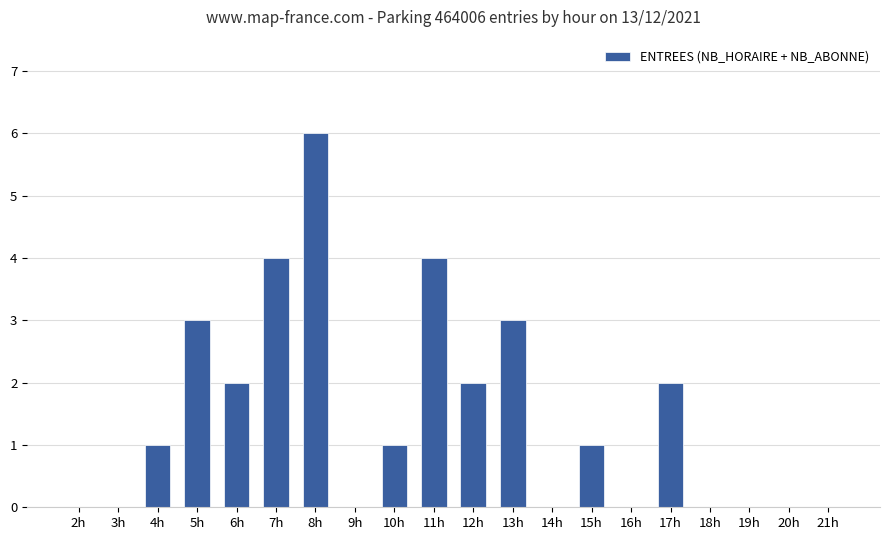

What is the change in value from 2h to 8h?

+6